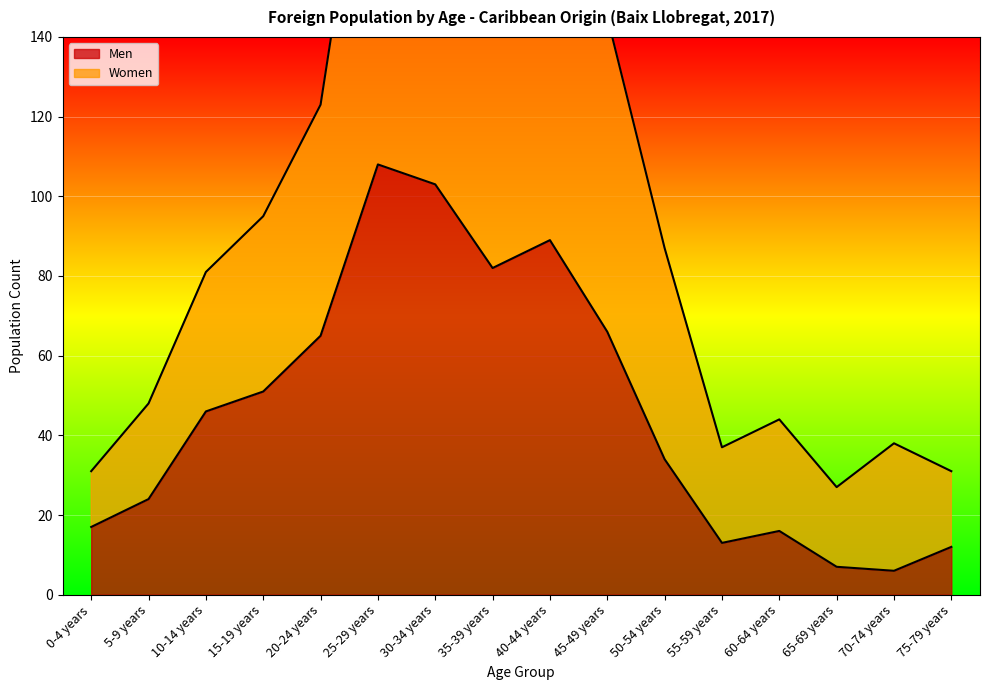

Reading right to left, what are all the values shown in this chart?

Men: 12	6	7	16	13	34	66	89	82	103	108	65	51	46	24	17
Women: 31	38	27	44	37	87	145	186	202	233	216	123	95	81	48	31